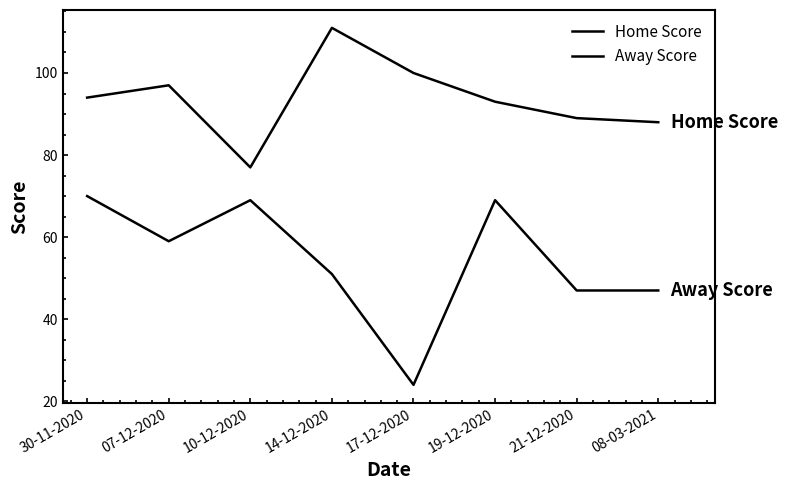

How many lines are shown in the chart?

2